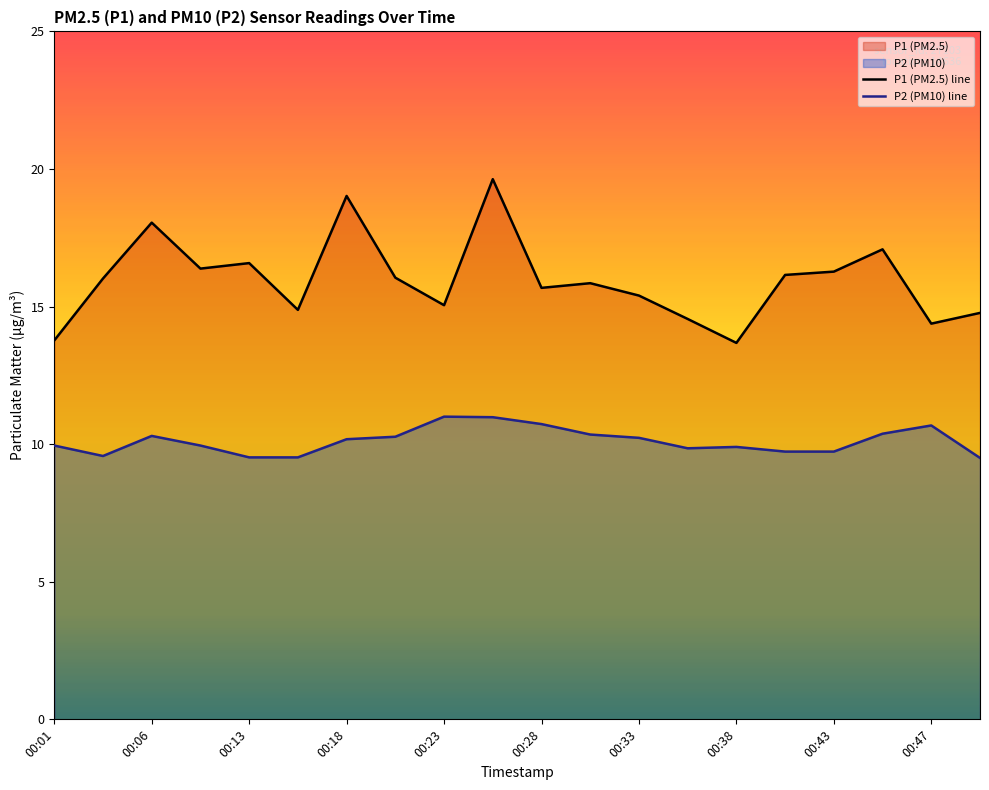

What is the sum of all P2 (PM10) line values?

202.3